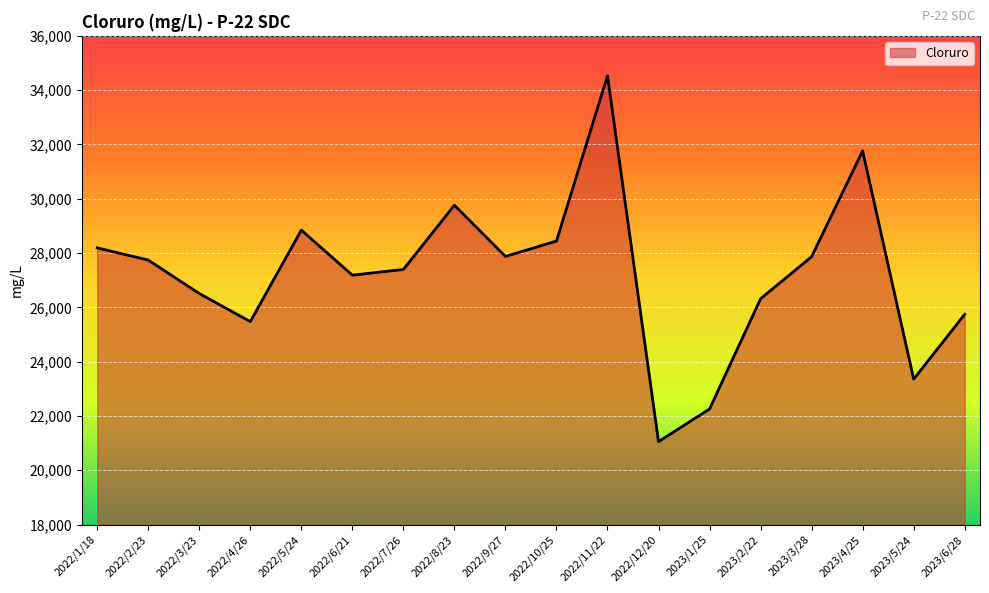

What is the average value?

27239.7